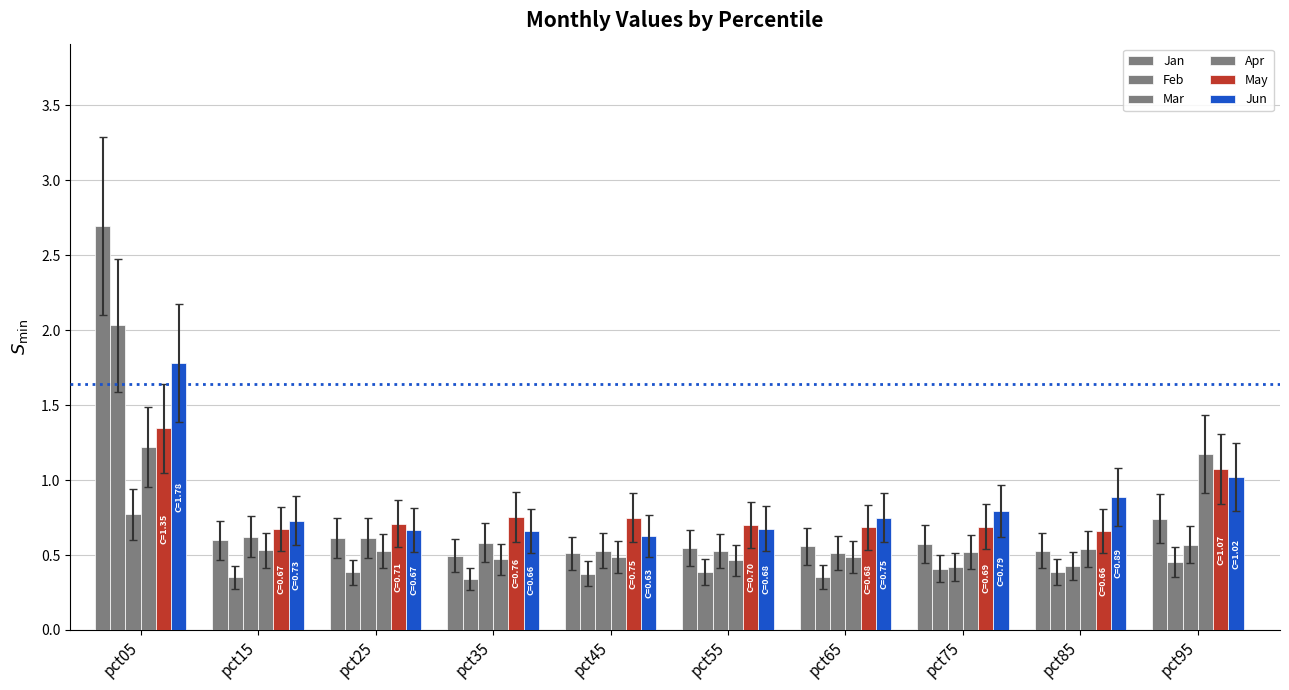

Which category has the lowest value across all series?

pct35